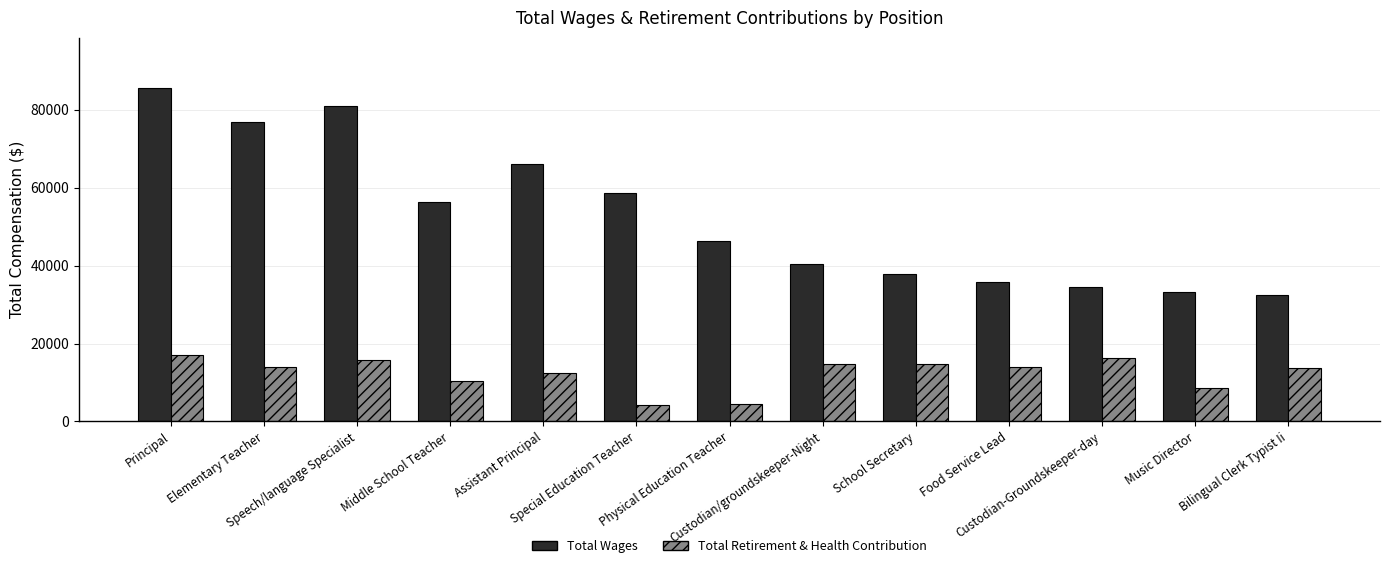

What are all the series names shown in the legend?

Total Wages, Total Retirement & Health Contribution